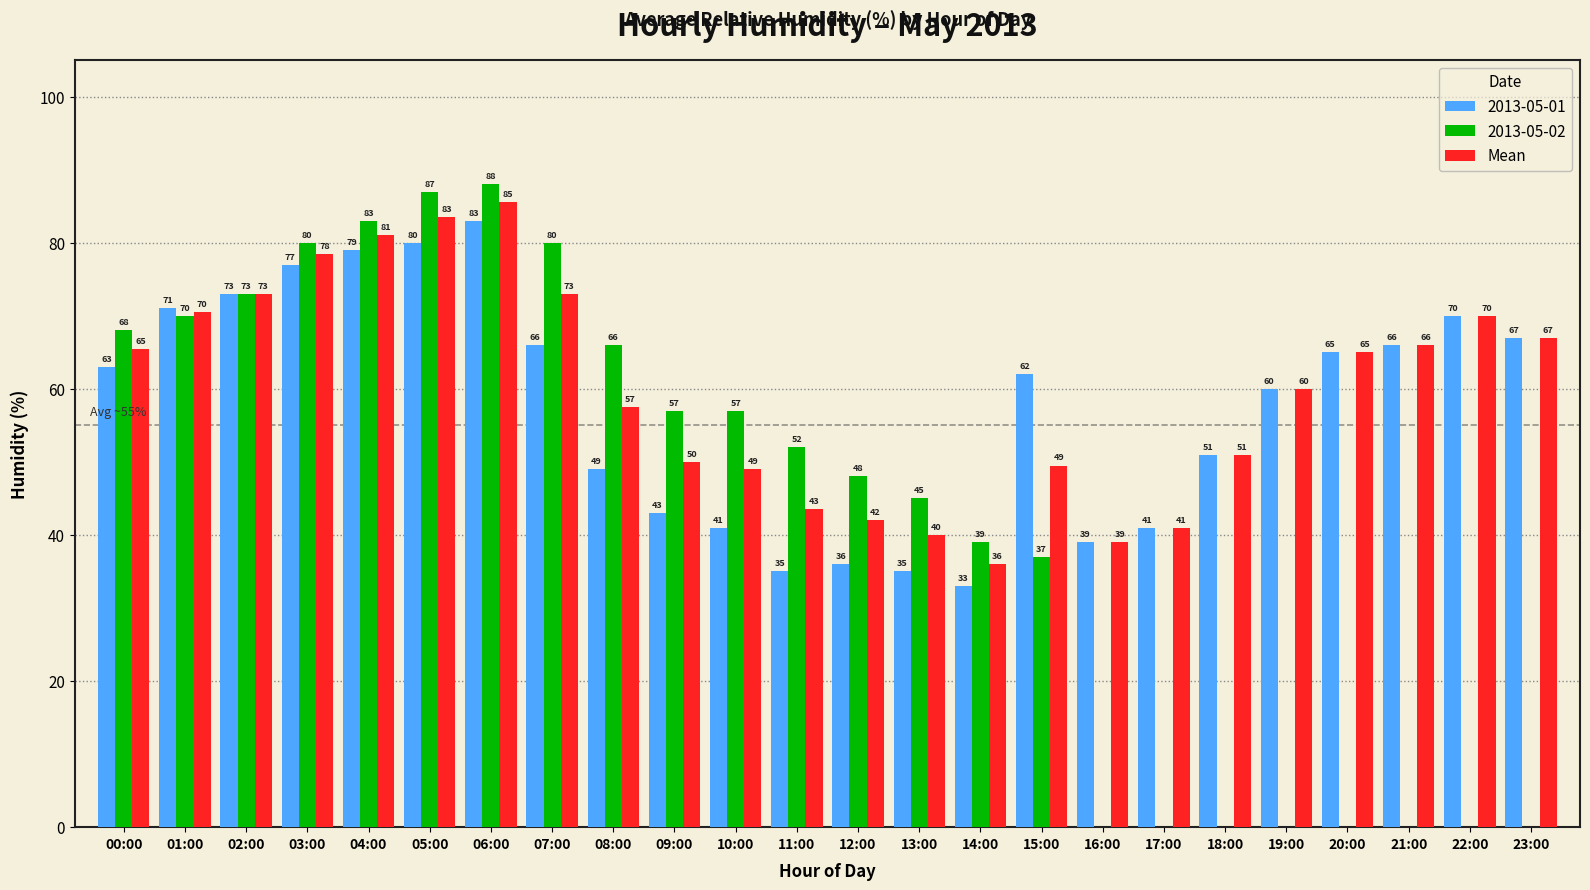

The 2013-05-02 series shows 83.0 at 04:00. True or false?

True